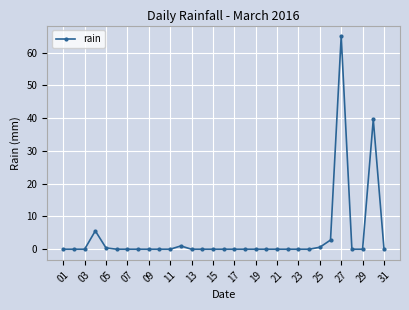

Does the chart display data point markers on the line(s)?

Yes